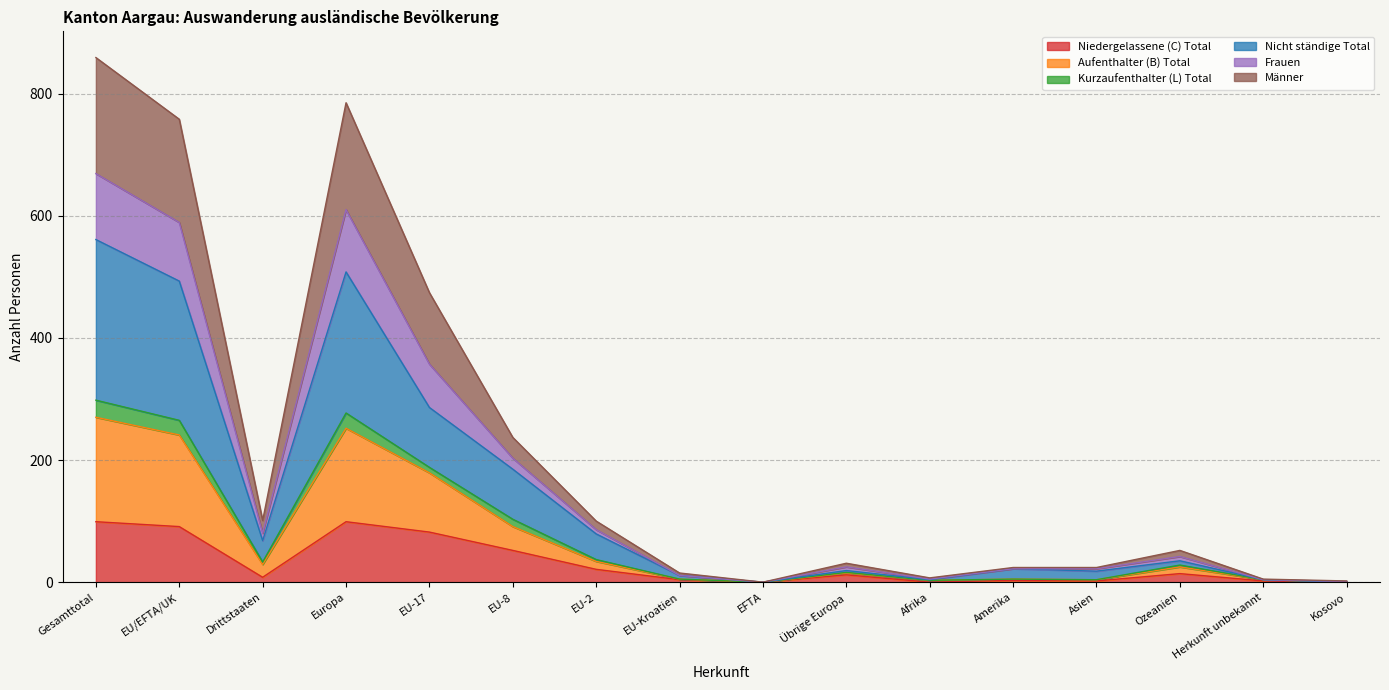

The Niedergelassene (C) Total series shows 99 at Gesamttotal. True or false?

True